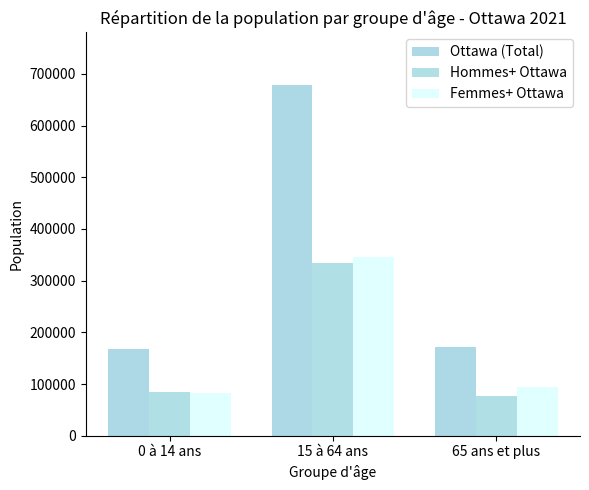

What is the difference between the maximum and minimum values in the Hommes+ Ottawa series?

255820